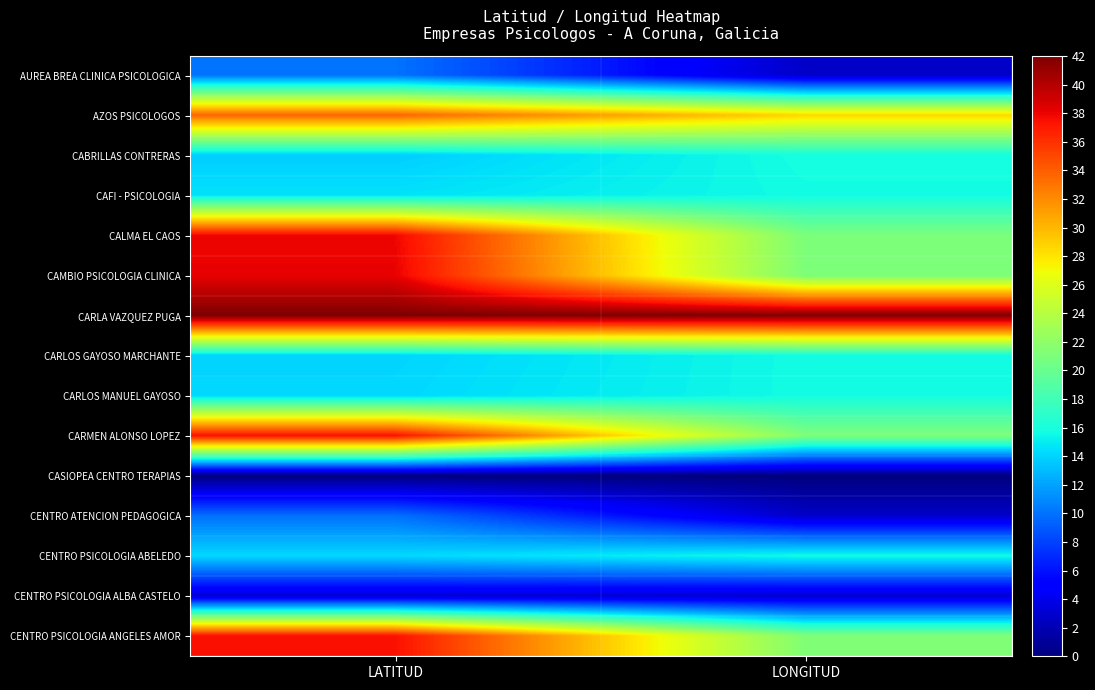

At which category is the sum across all series the highest?

LATITUD